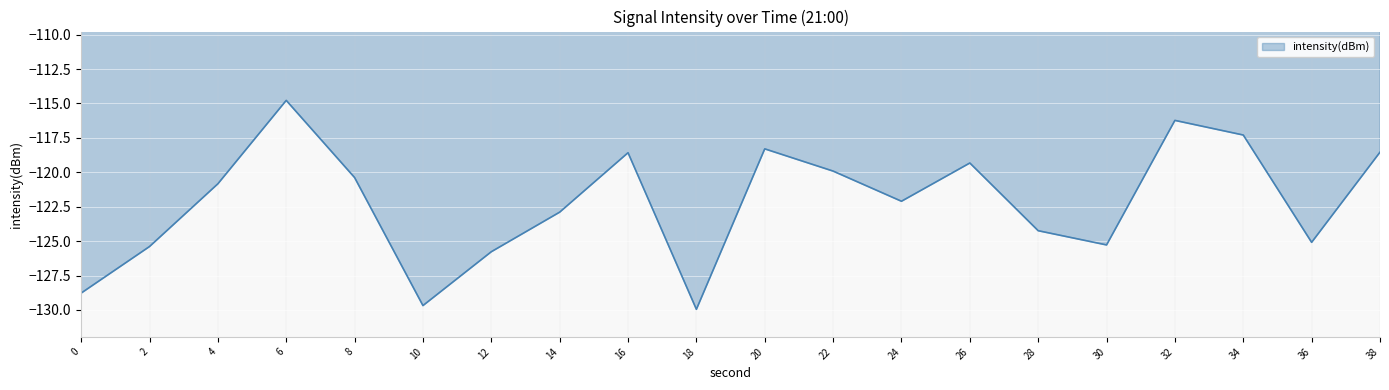

Where is the first local minimum?

10